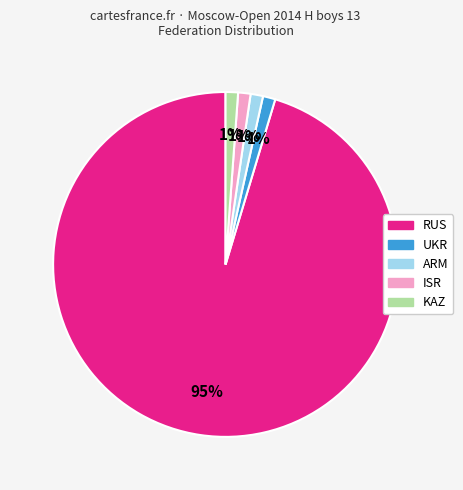

To the nearest percent, what is the average slice percentage?

20%